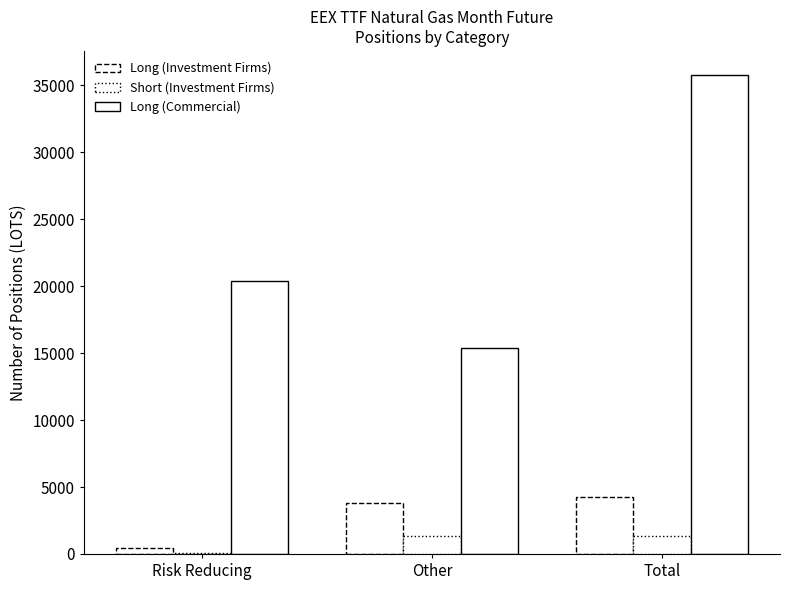

At which category is the sum across all series the highest?

Total